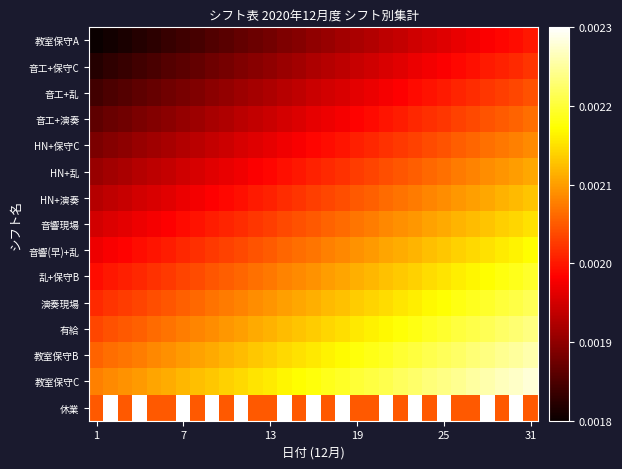

Reading right to left, extract all data points from this chart.

教室保守A: 0.0	0.0	0.0	0.0	0.0	0.0	0.0	0.0	0.0	0.0	0.0	0.0	0.0	0.0	0.0	0.0	0.0	0.0	0.0	0.0	0.0	0.0	0.0	0.0	0.0	0.0	0.0	0.0	0.0	0.0	0.0
音工+保守C: 0.0	0.0	0.0	0.0	0.0	0.0	0.0	0.0	0.0	0.0	0.0	0.0	0.0	0.0	0.0	0.0	0.0	0.0	0.0	0.0	0.0	0.0	0.0	0.0	0.0	0.0	0.0	0.0	0.0	0.0	0.0
音工+乱: 0.0	0.0	0.0	0.0	0.0	0.0	0.0	0.0	0.0	0.0	0.0	0.0	0.0	0.0	0.0	0.0	0.0	0.0	0.0	0.0	0.0	0.0	0.0	0.0	0.0	0.0	0.0	0.0	0.0	0.0	0.0
音工+演奏: 0.0	0.0	0.0	0.0	0.0	0.0	0.0	0.0	0.0	0.0	0.0	0.0	0.0	0.0	0.0	0.0	0.0	0.0	0.0	0.0	0.0	0.0	0.0	0.0	0.0	0.0	0.0	0.0	0.0	0.0	0.0
HN+保守C: 0.0	0.0	0.0	0.0	0.0	0.0	0.0	0.0	0.0	0.0	0.0	0.0	0.0	0.0	0.0	0.0	0.0	0.0	0.0	0.0	0.0	0.0	0.0	0.0	0.0	0.0	0.0	0.0	0.0	0.0	0.0
HN+乱: 0.0	0.0	0.0	0.0	0.0	0.0	0.0	0.0	0.0	0.0	0.0	0.0	0.0	0.0	0.0	0.0	0.0	0.0	0.0	0.0	0.0	0.0	0.0	0.0	0.0	0.0	0.0	0.0	0.0	0.0	0.0
HN+演奏: 0.0	0.0	0.0	0.0	0.0	0.0	0.0	0.0	0.0	0.0	0.0	0.0	0.0	0.0	0.0	0.0	0.0	0.0	0.0	0.0	0.0	0.0	0.0	0.0	0.0	0.0	0.0	0.0	0.0	0.0	0.0
音響現場: 0.0	0.0	0.0	0.0	0.0	0.0	0.0	0.0	0.0	0.0	0.0	0.0	0.0	0.0	0.0	0.0	0.0	0.0	0.0	0.0	0.0	0.0	0.0	0.0	0.0	0.0	0.0	0.0	0.0	0.0	0.0
音響(早)+乱: 0.0	0.0	0.0	0.0	0.0	0.0	0.0	0.0	0.0	0.0	0.0	0.0	0.0	0.0	0.0	0.0	0.0	0.0	0.0	0.0	0.0	0.0	0.0	0.0	0.0	0.0	0.0	0.0	0.0	0.0	0.0
乱+保守B: 0.0	0.0	0.0	0.0	0.0	0.0	0.0	0.0	0.0	0.0	0.0	0.0	0.0	0.0	0.0	0.0	0.0	0.0	0.0	0.0	0.0	0.0	0.0	0.0	0.0	0.0	0.0	0.0	0.0	0.0	0.0
演奏現場: 0.0	0.0	0.0	0.0	0.0	0.0	0.0	0.0	0.0	0.0	0.0	0.0	0.0	0.0	0.0	0.0	0.0	0.0	0.0	0.0	0.0	0.0	0.0	0.0	0.0	0.0	0.0	0.0	0.0	0.0	0.0
有給: 0.0	0.0	0.0	0.0	0.0	0.0	0.0	0.0	0.0	0.0	0.0	0.0	0.0	0.0	0.0	0.0	0.0	0.0	0.0	0.0	0.0	0.0	0.0	0.0	0.0	0.0	0.0	0.0	0.0	0.0	0.0
教室保守B: 0.0	0.0	0.0	0.0	0.0	0.0	0.0	0.0	0.0	0.0	0.0	0.0	0.0	0.0	0.0	0.0	0.0	0.0	0.0	0.0	0.0	0.0	0.0	0.0	0.0	0.0	0.0	0.0	0.0	0.0	0.0
教室保守C: 0.0	0.0	0.0	0.0	0.0	0.0	0.0	0.0	0.0	0.0	0.0	0.0	0.0	0.0	0.0	0.0	0.0	0.0	0.0	0.0	0.0	0.0	0.0	0.0	0.0	0.0	0.0	0.0	0.0	0.0	0.0
休業: 0.0	0.0	0.0	0.0	0.0	0.0	0.0	0.0	0.0	0.0	0.0	0.0	0.0	0.0	0.0	0.0	0.0	0.0	0.0	0.0	0.0	0.0	0.0	0.0	0.0	0.0	0.0	0.0	0.0	0.0	0.0